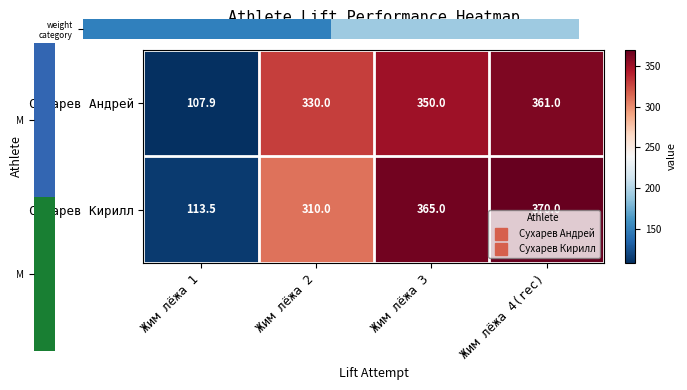

How many values in the Сухарев Кирилл series are below 365?

2